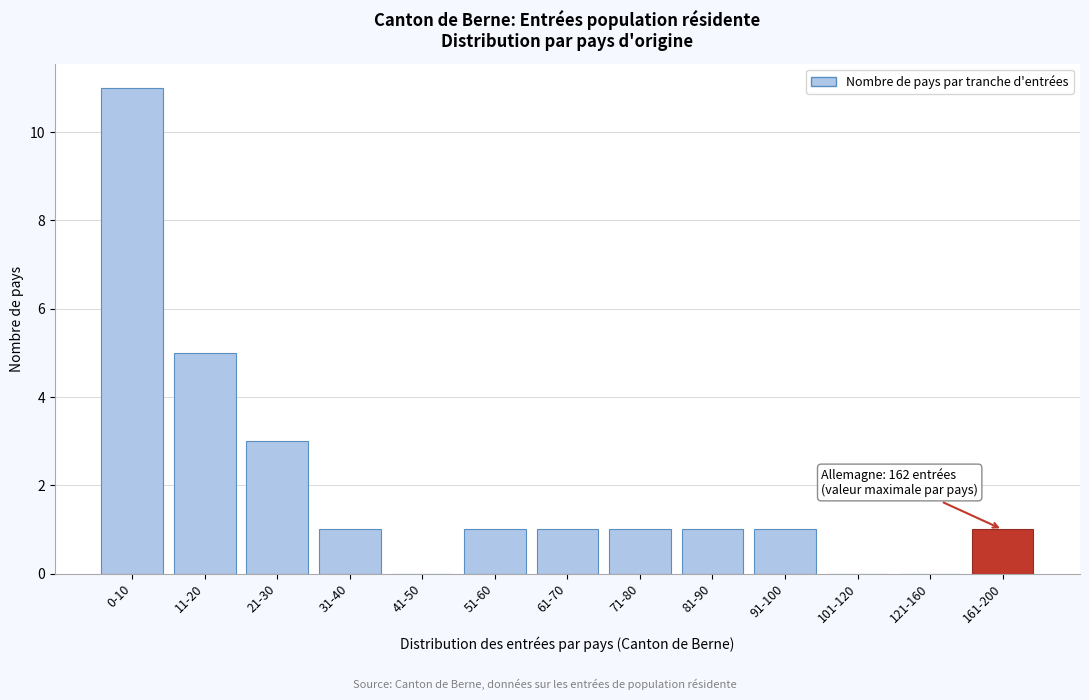

Reading left to right, transcribe all the data shown in this chart.

0-10=11	11-20=5	21-30=3	31-40=1	41-50=0	51-60=1	61-70=1	71-80=1	81-90=1	91-100=1	101-120=0	121-160=0	161-200=1